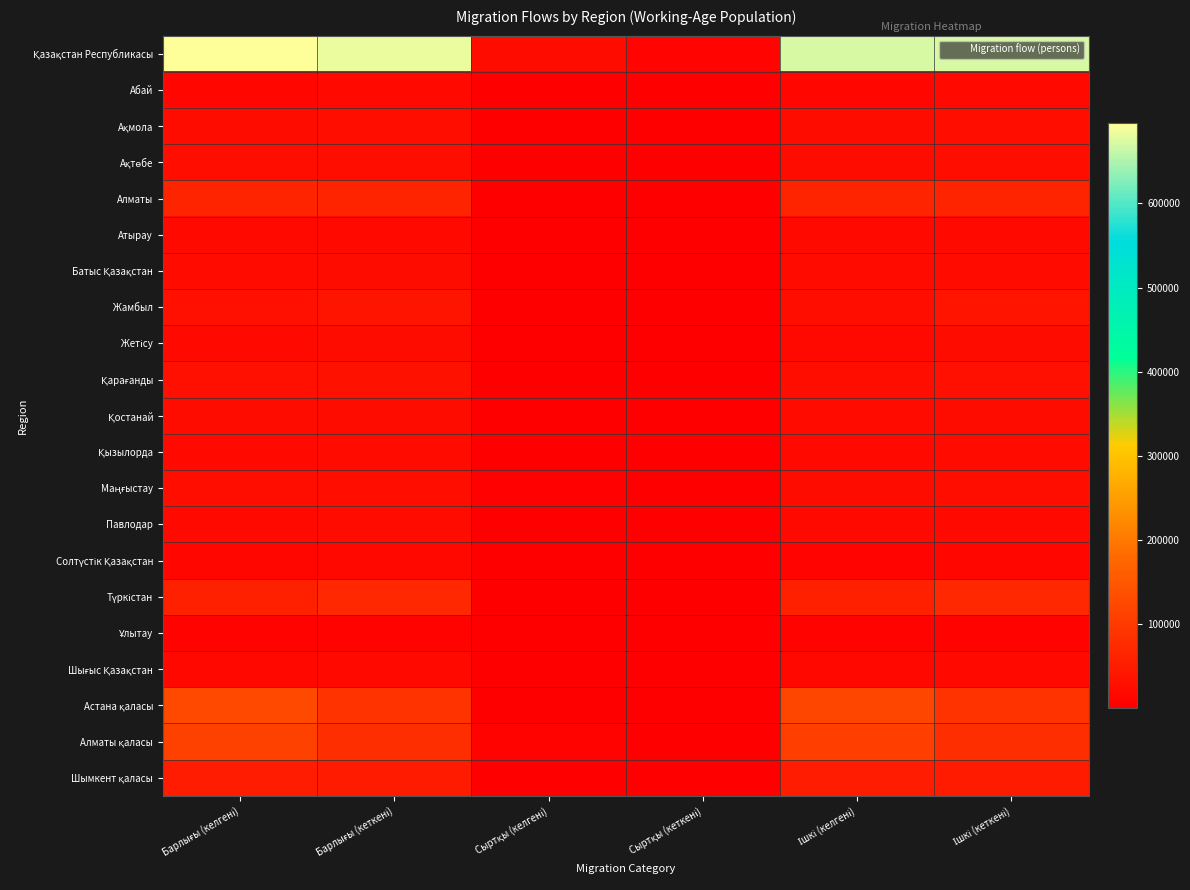

Which series changed the most between Сыртқы (кеткені) and Ішкі (келгені)?

Қазақстан Республикасы